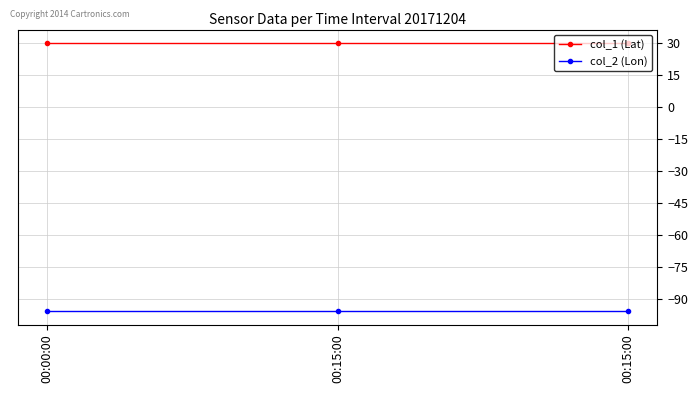

What is the difference between the highest and lowest values at 00:15:00?

125.5